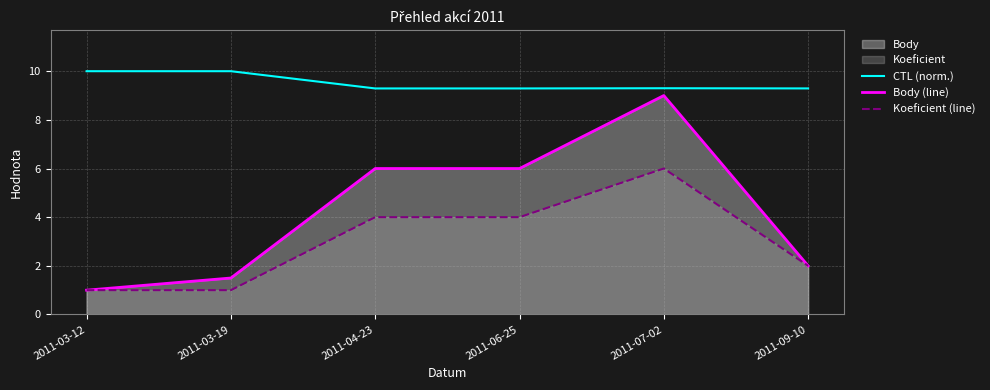

Is it true that Body (line) equals 1.5 at 2011-03-19?

True